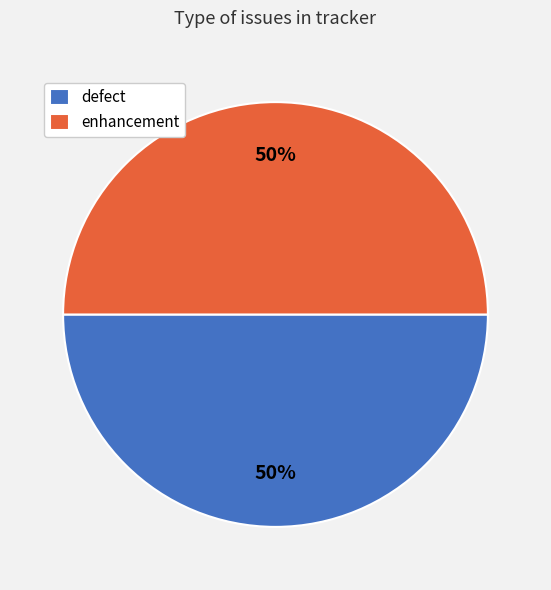

The defect slice represents 39% of the pie. True or false?

False